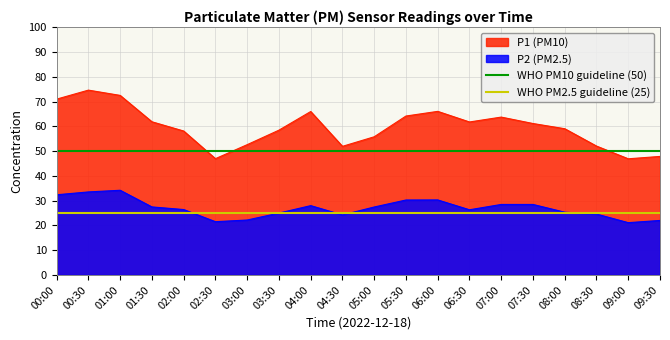

What is the highest value of the P1 (PM10) series?

74.6